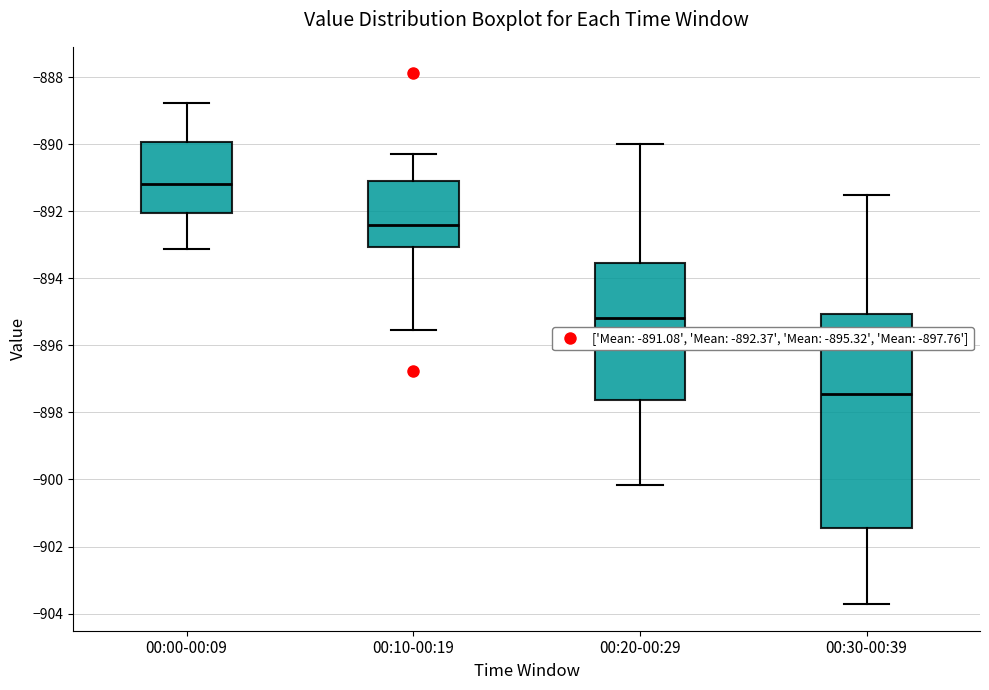

Which box is the tallest, from its lower edge to its upper edge?

00:30-00:39